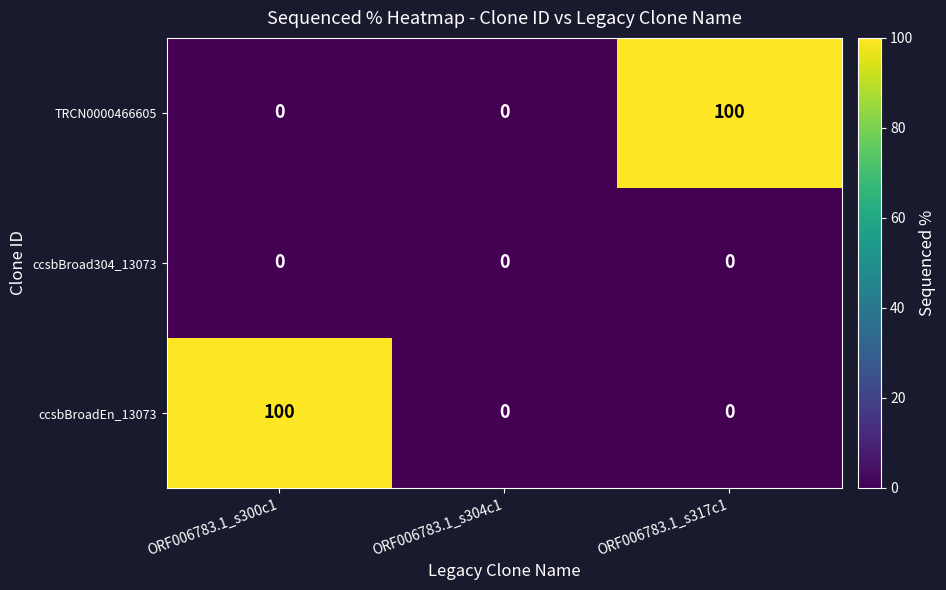

Between ORF006783.1_s300c1 and ORF006783.1_s304c1, which series saw the biggest shift?

ccsbBroadEn_13073